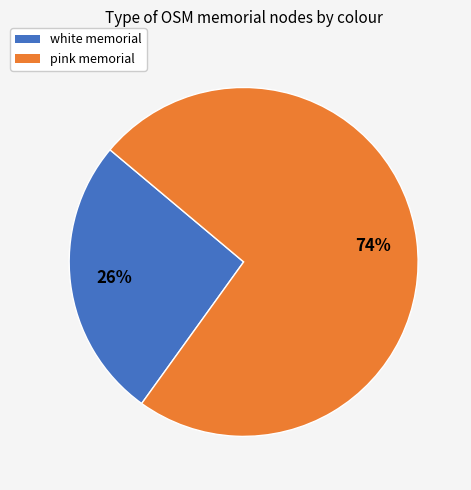

What percentage is the pink memorial slice, to the nearest percent?

74%